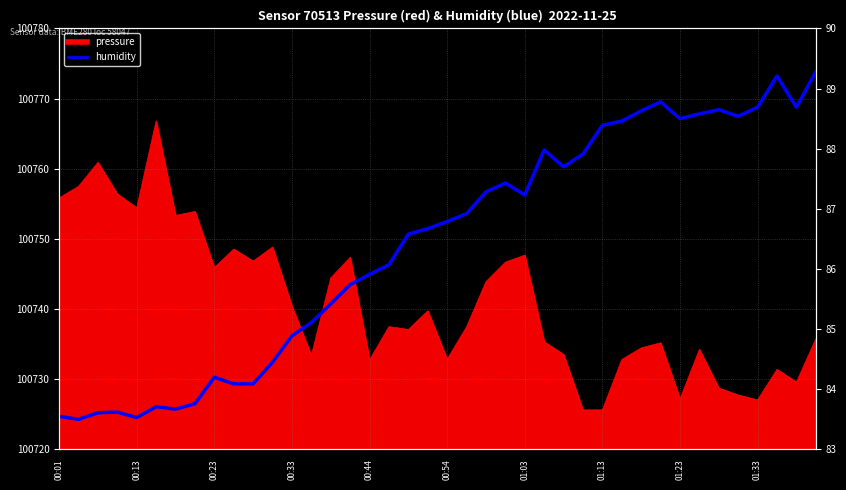

Does the chart display data point markers on the line(s)?

No